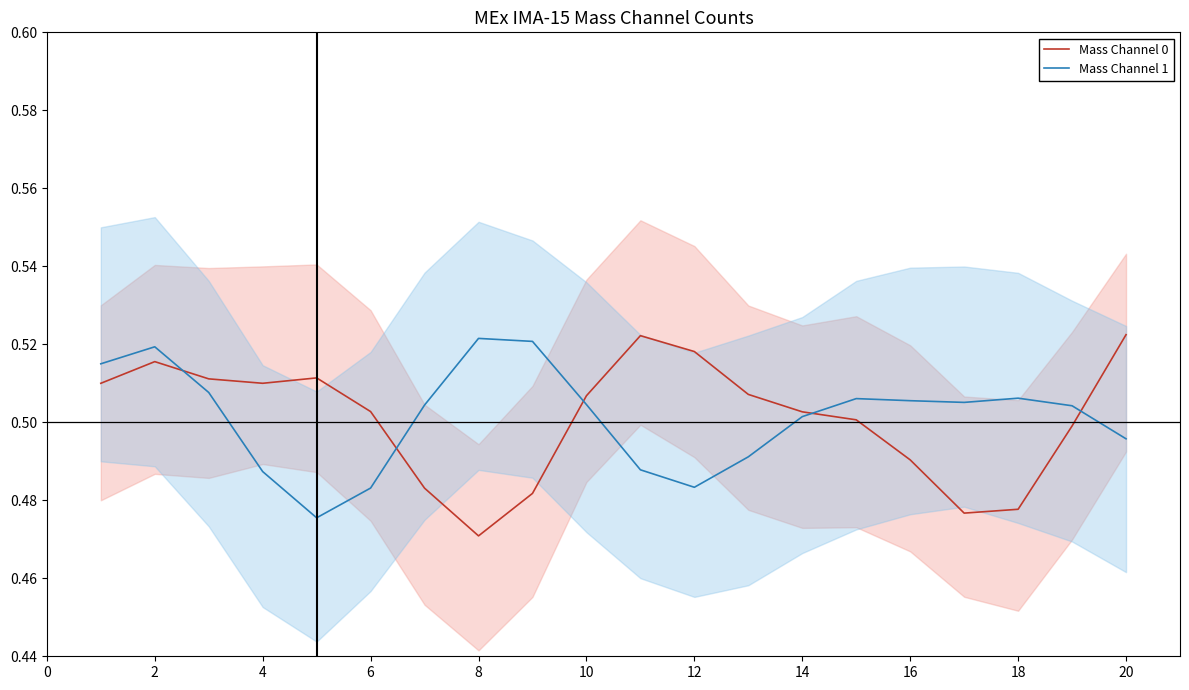

At which label is Mass Channel 0 closest to 0?

8